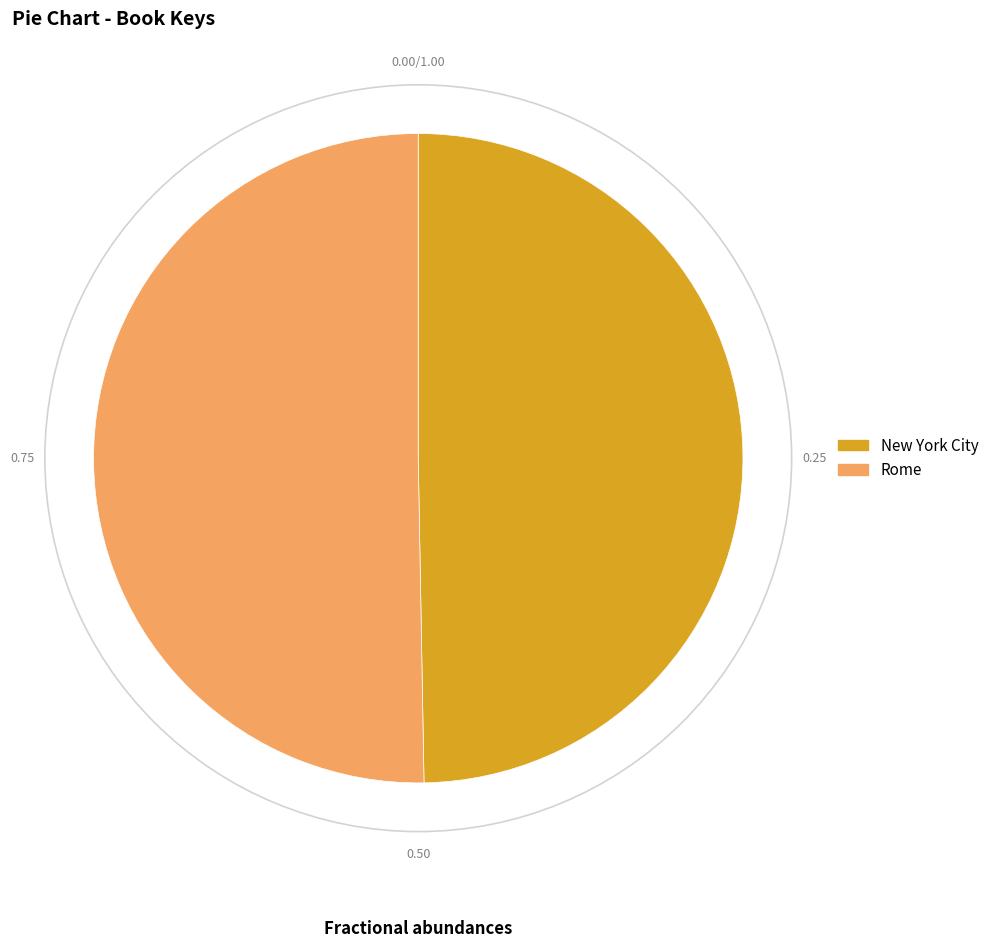

Approximately how many times larger is the value at New York City compared to Rome?

1.0